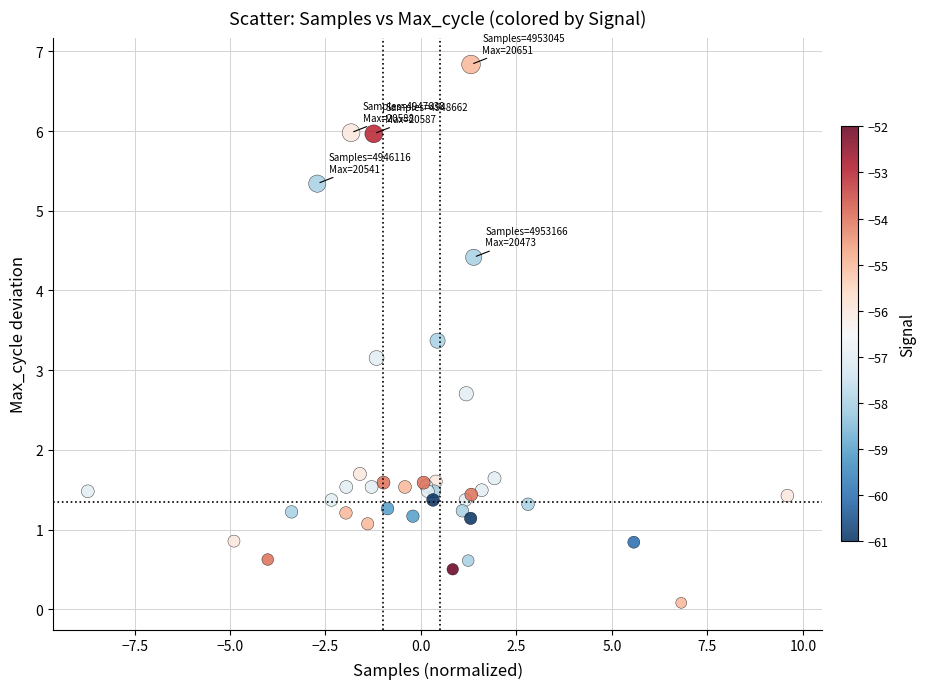

What Y value in the scatter plot is closest to 3?

3.2